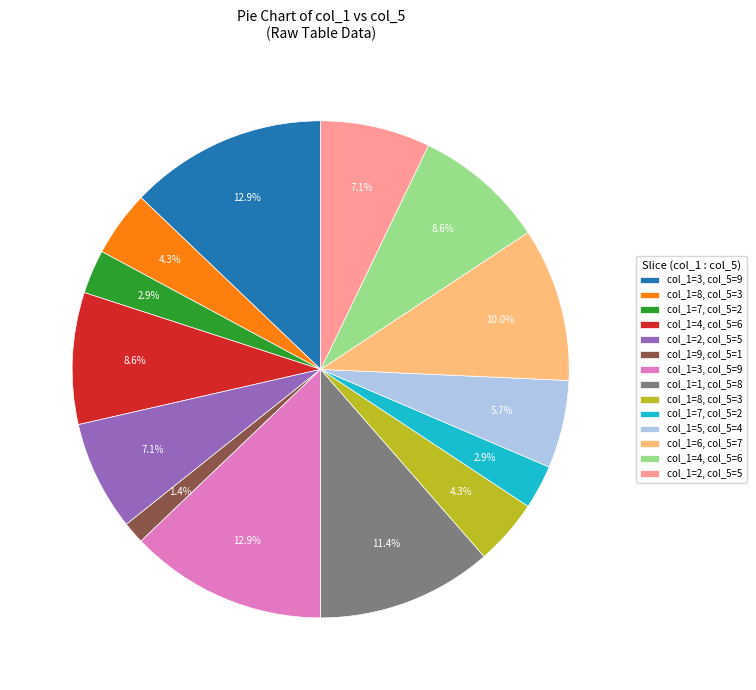

Does any single category account for the majority?

No